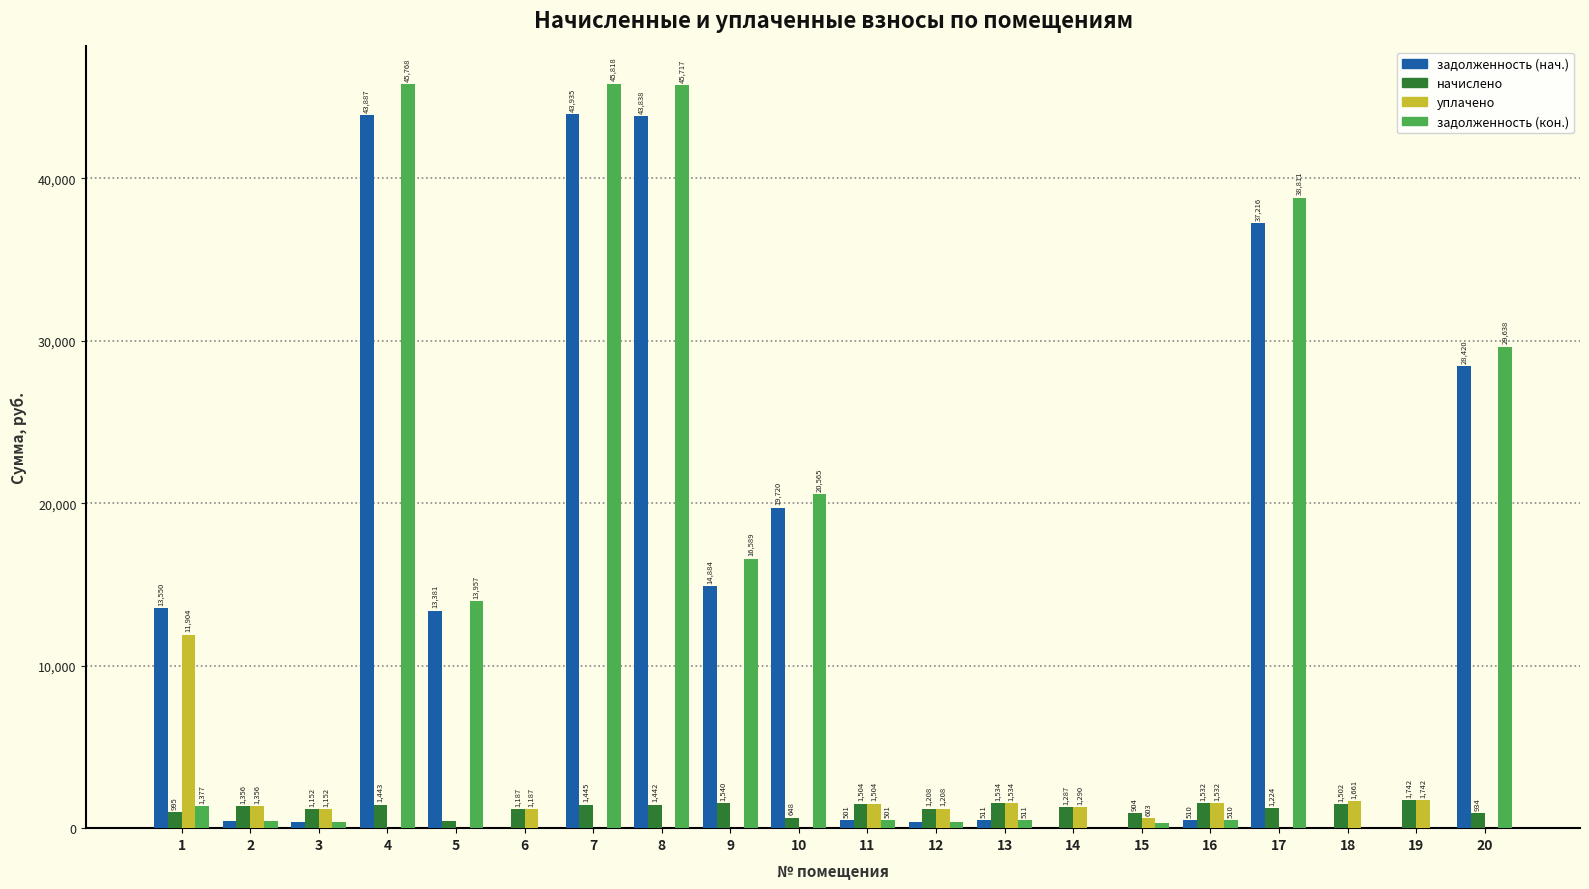

At which label is уплачено closest to 5952?

19